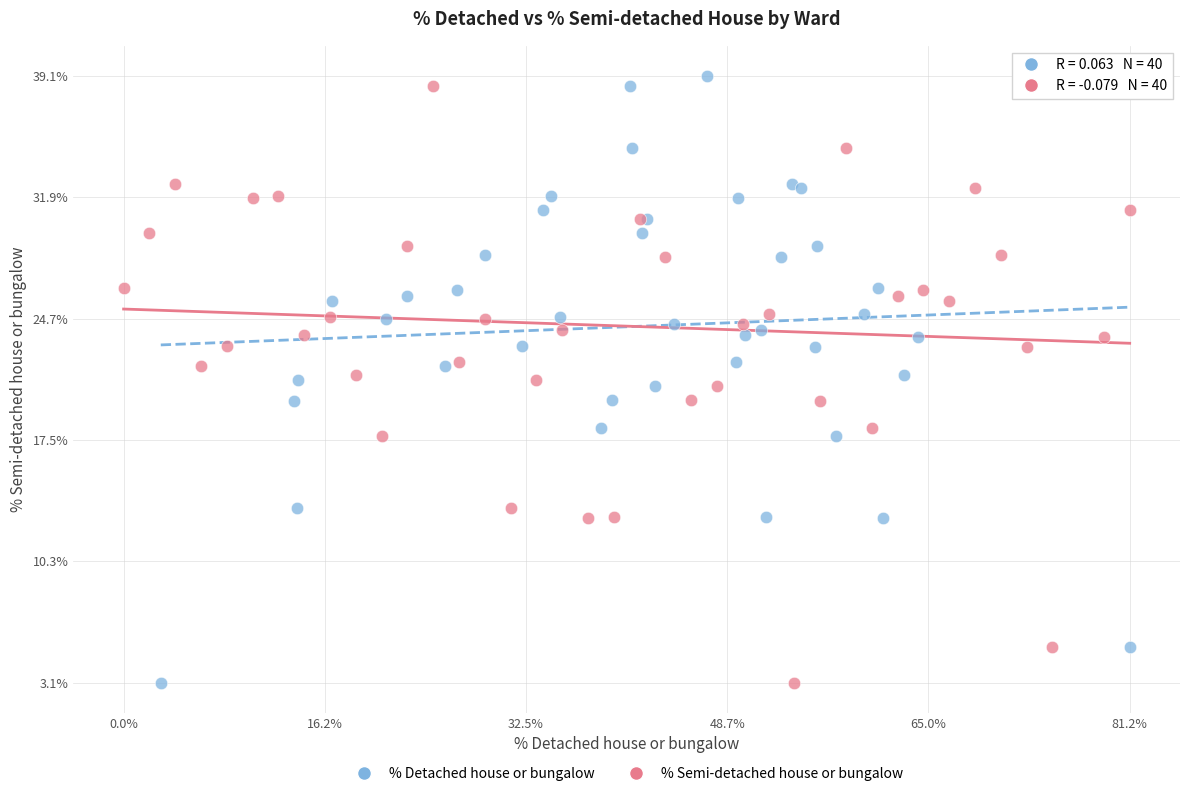

What are all the series names shown in the legend?

% Detached house or bungalow, % Semi-detached house or bungalow